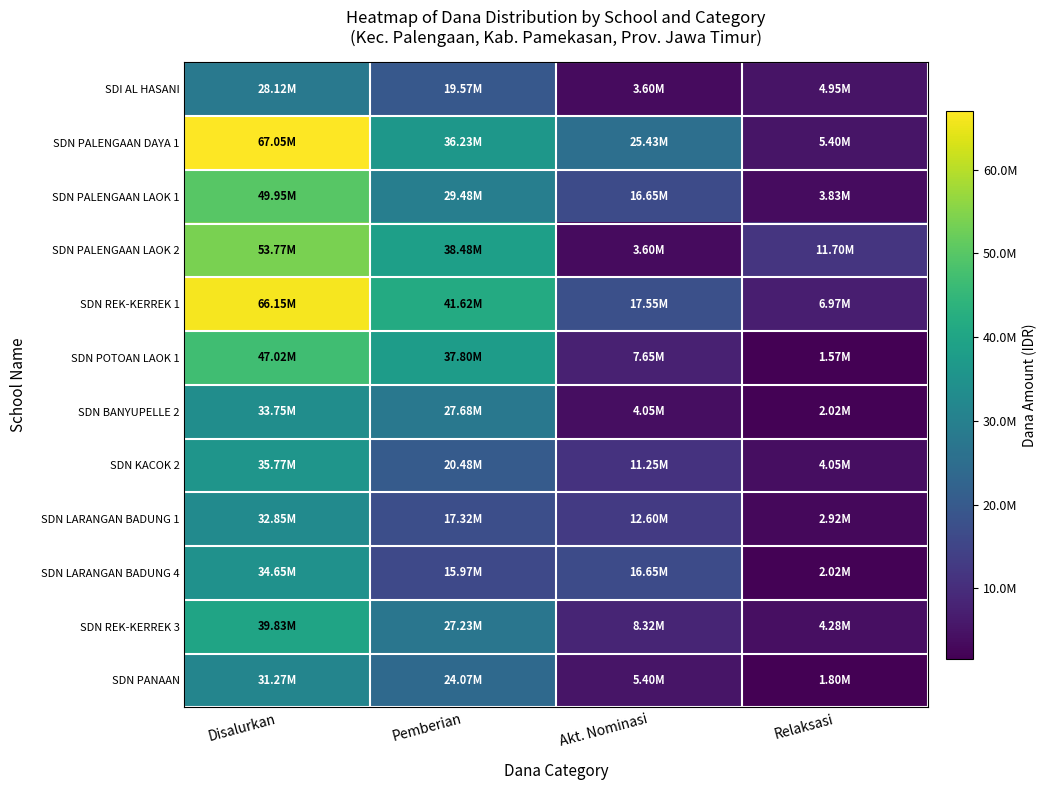

Which has a higher value, Pemberian or Disalurkan?

Disalurkan